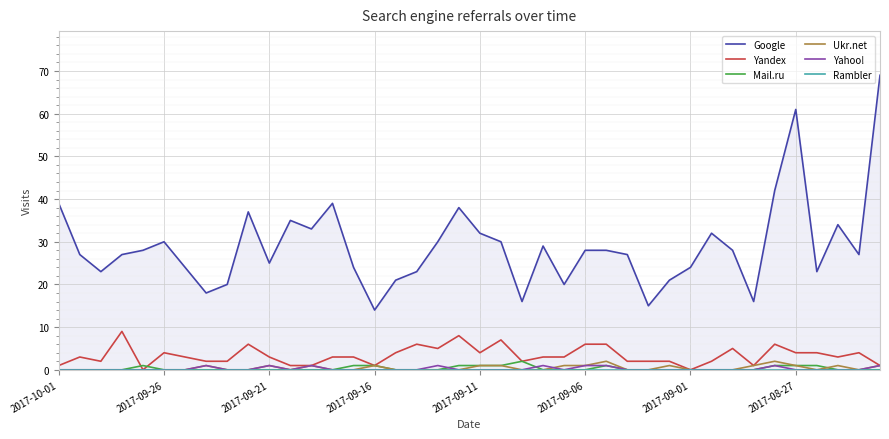

Is it true that Mail.ru equals 1 at 2017-09-26?

False